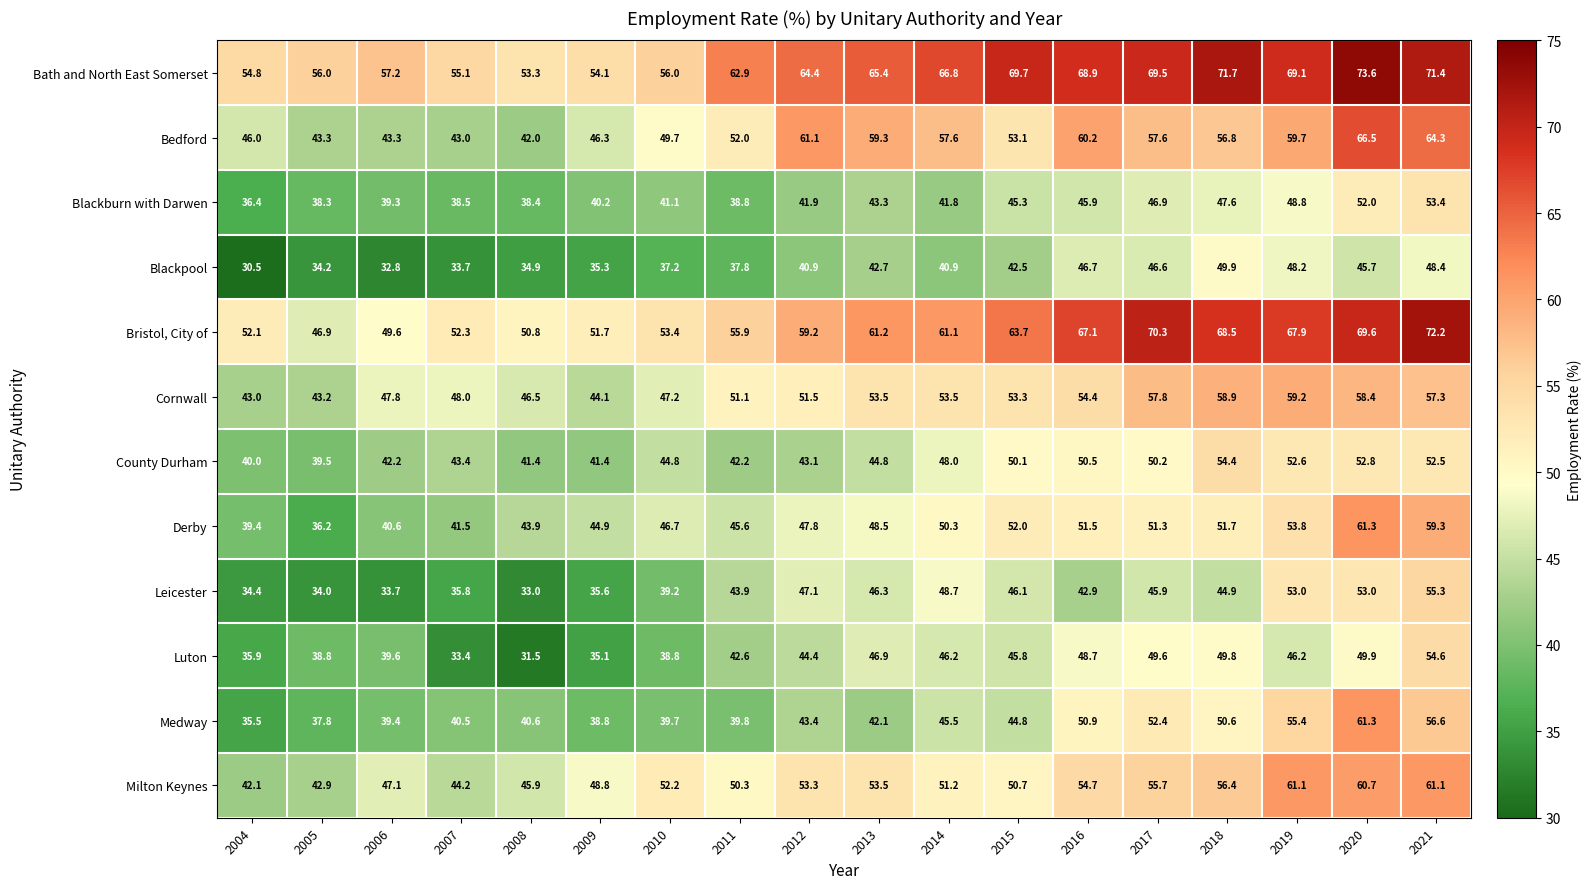

Rank the categories by Derby value from lowest to highest.

2005, 2004, 2006, 2007, 2008, 2009, 2011, 2010, 2012, 2013, 2014, 2017, 2016, 2018, 2015, 2019, 2021, 2020